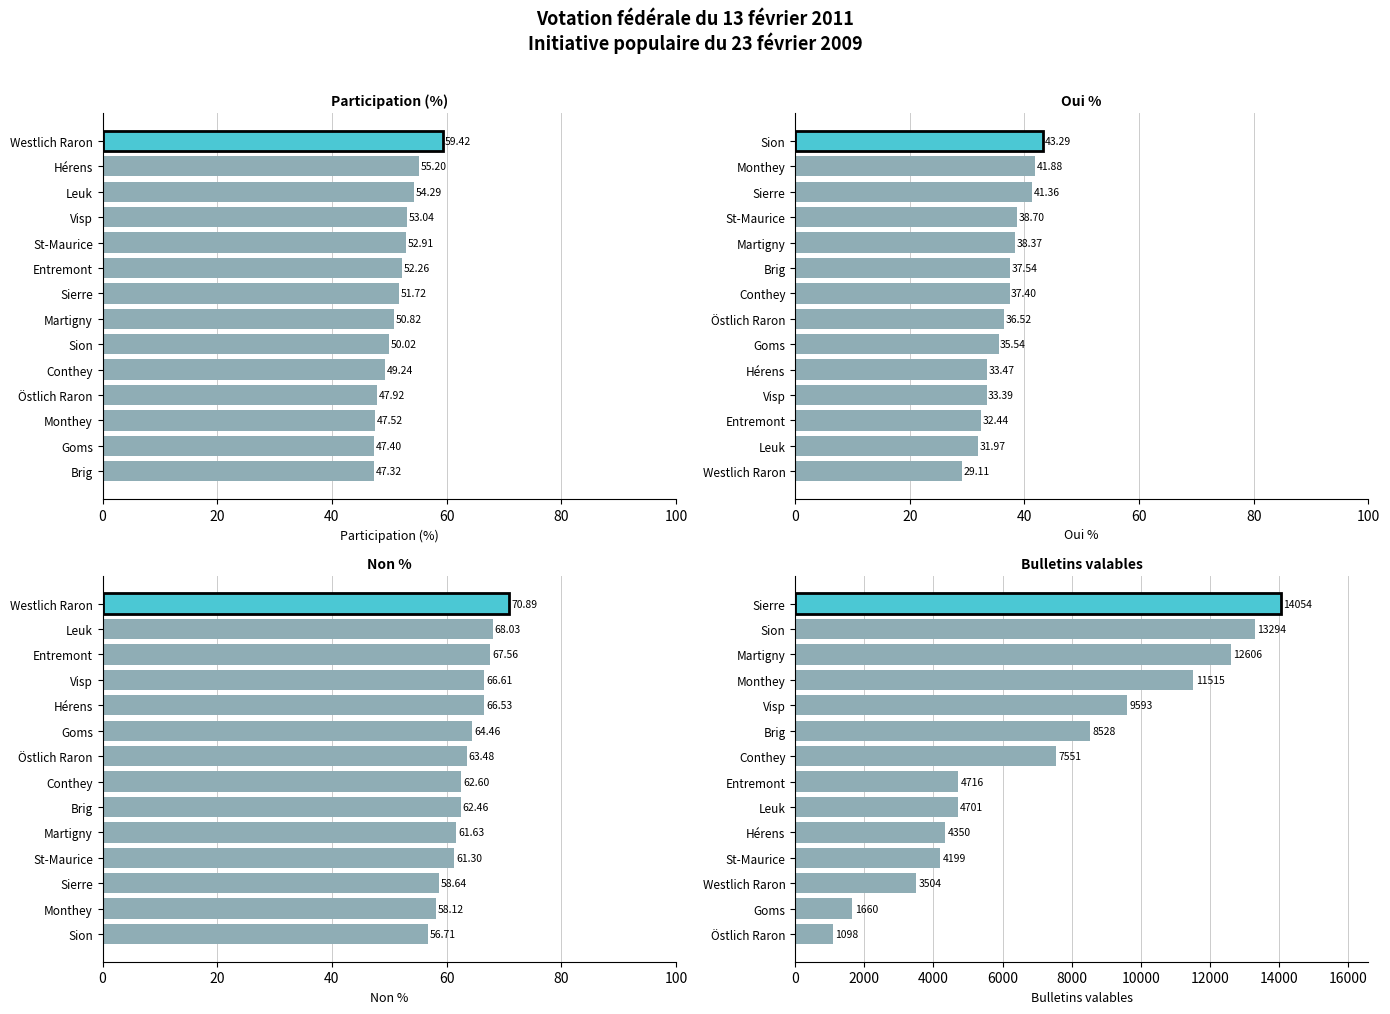

How many data points does each series have?

14